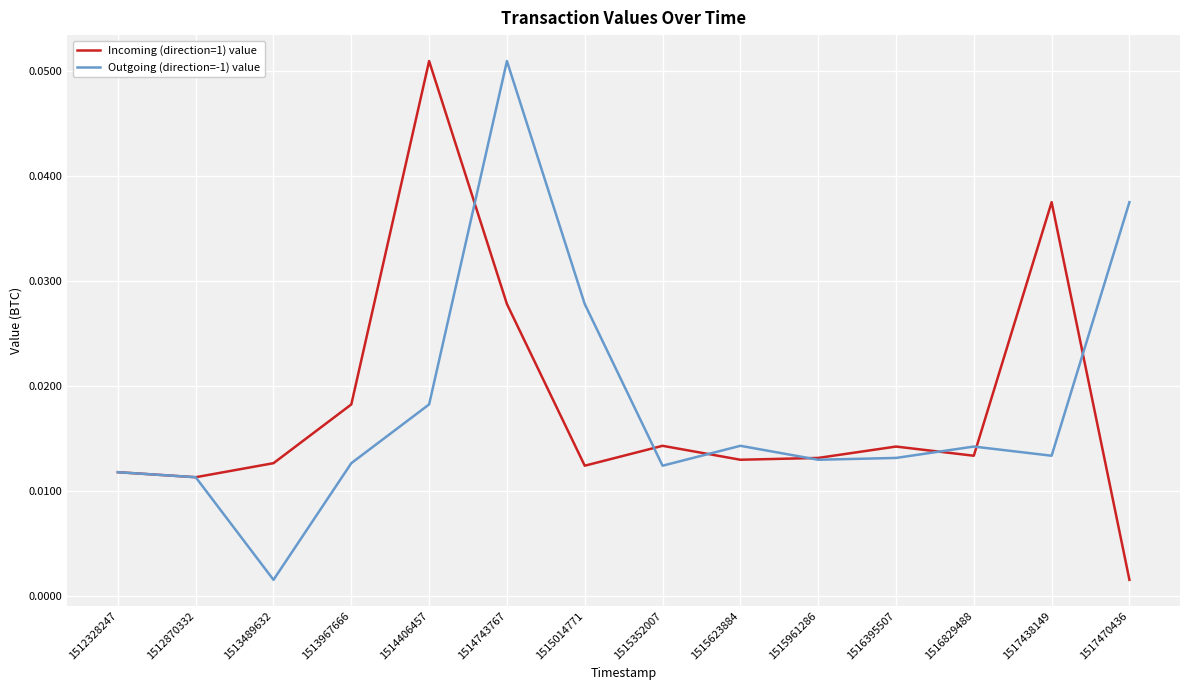

How many lines are shown in the chart?

2